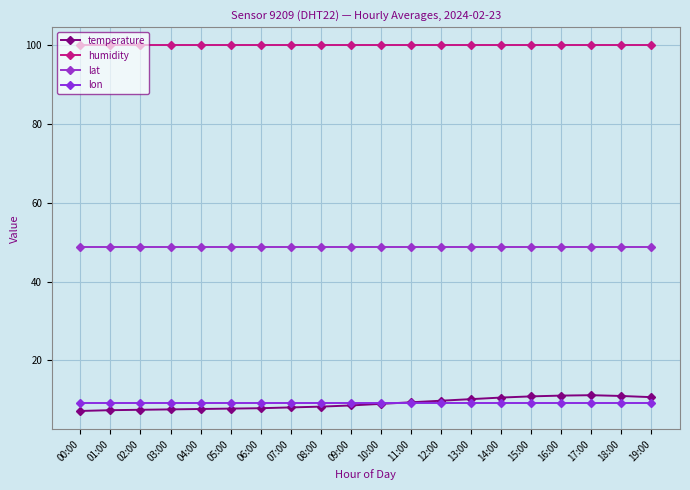

At which category does temperature reach its first local peak?

17:00